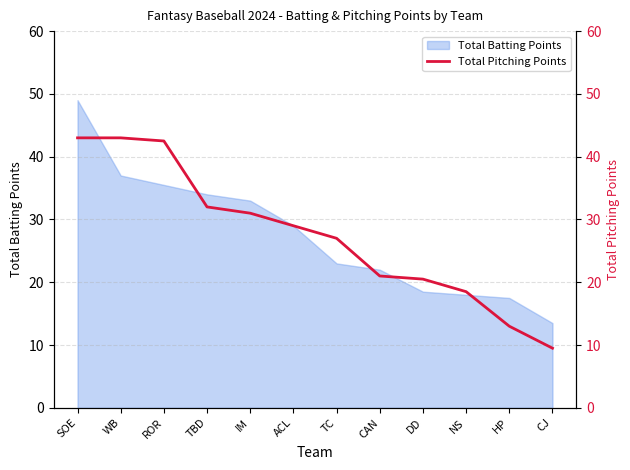

Reading left to right, what are all the values shown in this chart?

43.0	43.0	42.5	32.0	31.0	29.0	27.0	21.0	20.5	18.5	13.0	9.5